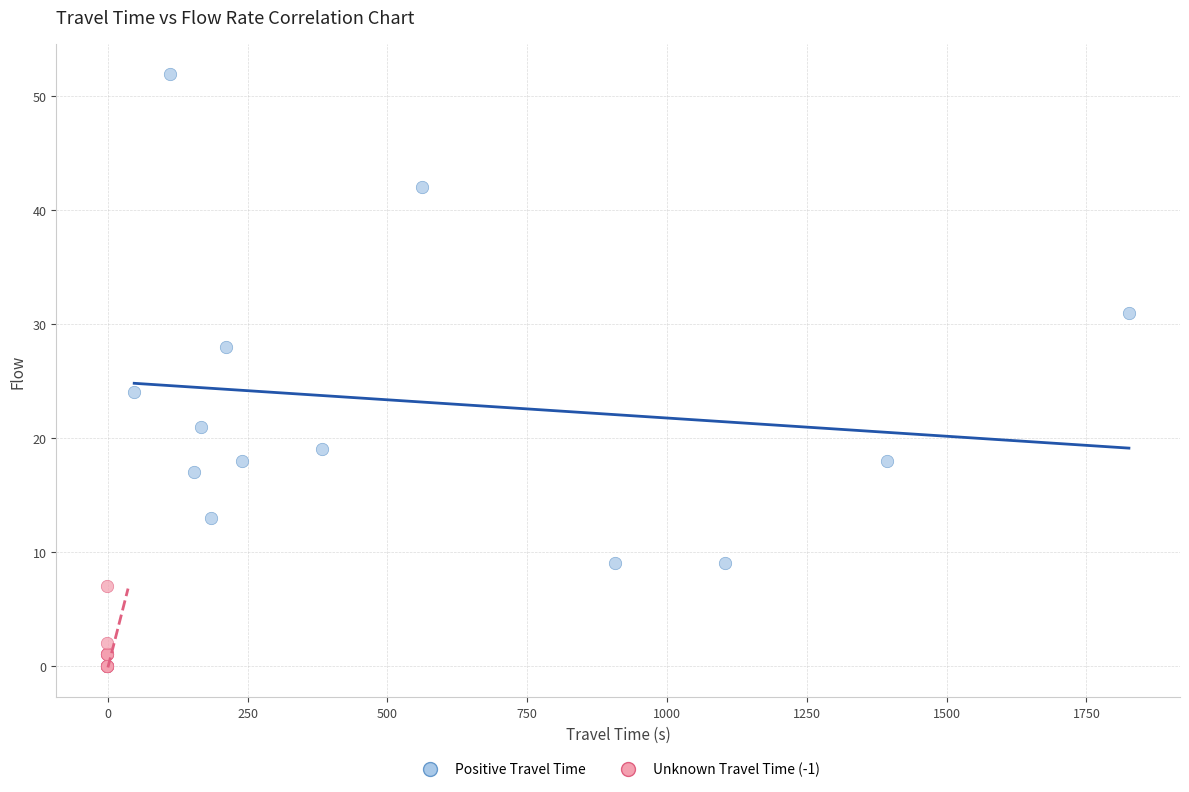

Which series contains the highest Y value?

Positive Travel Time